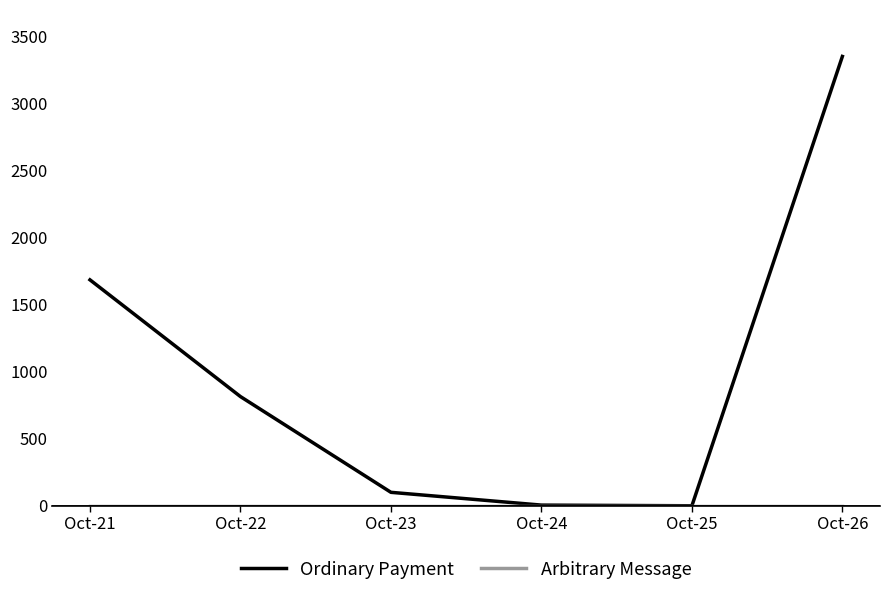

Count the number of data series in this chart.

2